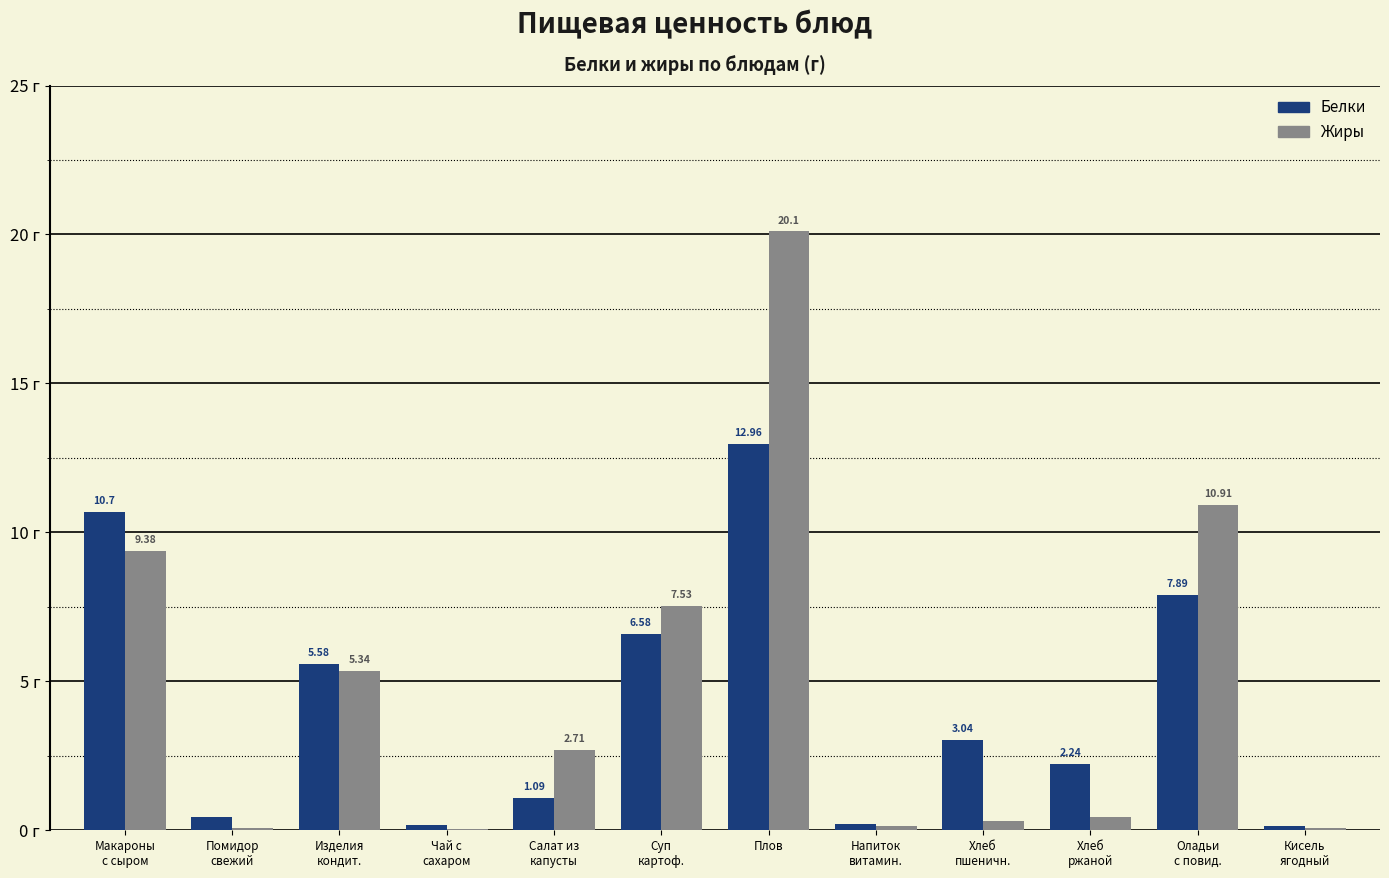

Which series has the largest total across all categories?

Жиры